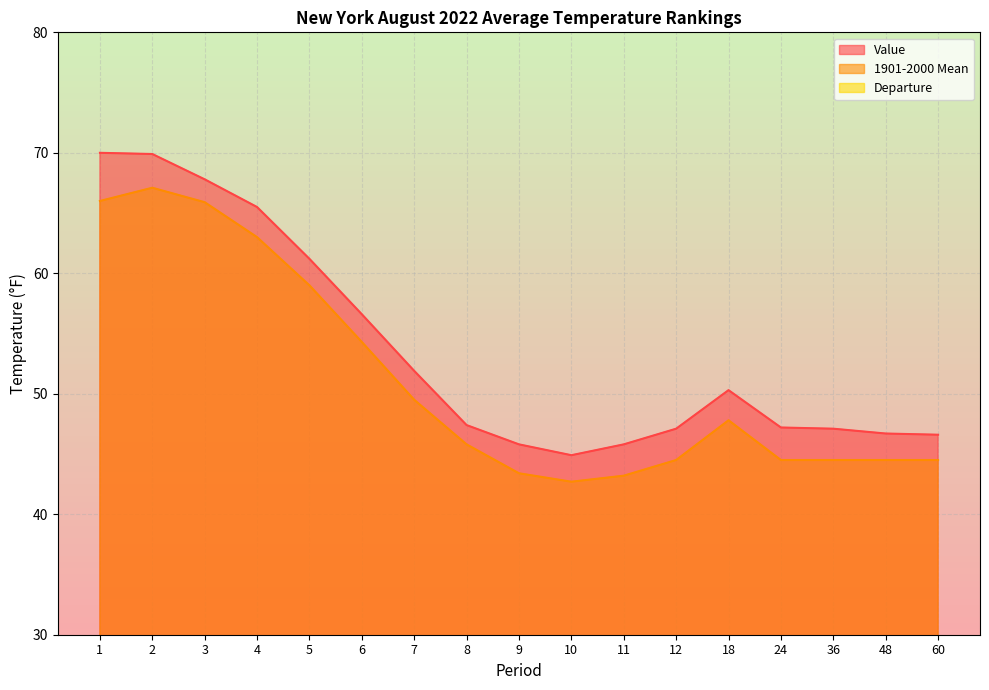

What are all the series names shown in the legend?

Value, 1901-2000 Mean, Departure